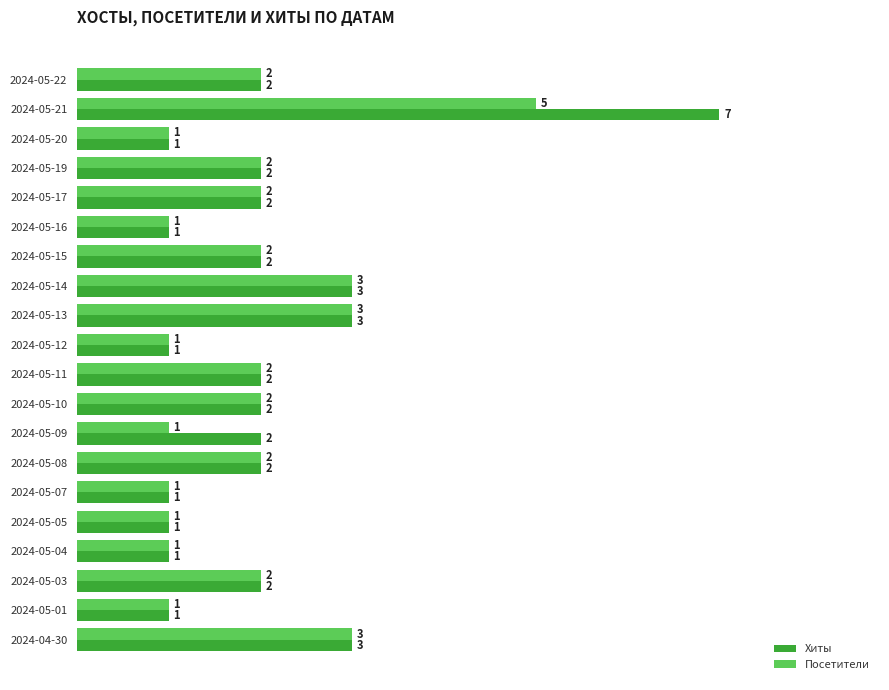

The Посетители series shows 2 at 2024-05-20. True or false?

False